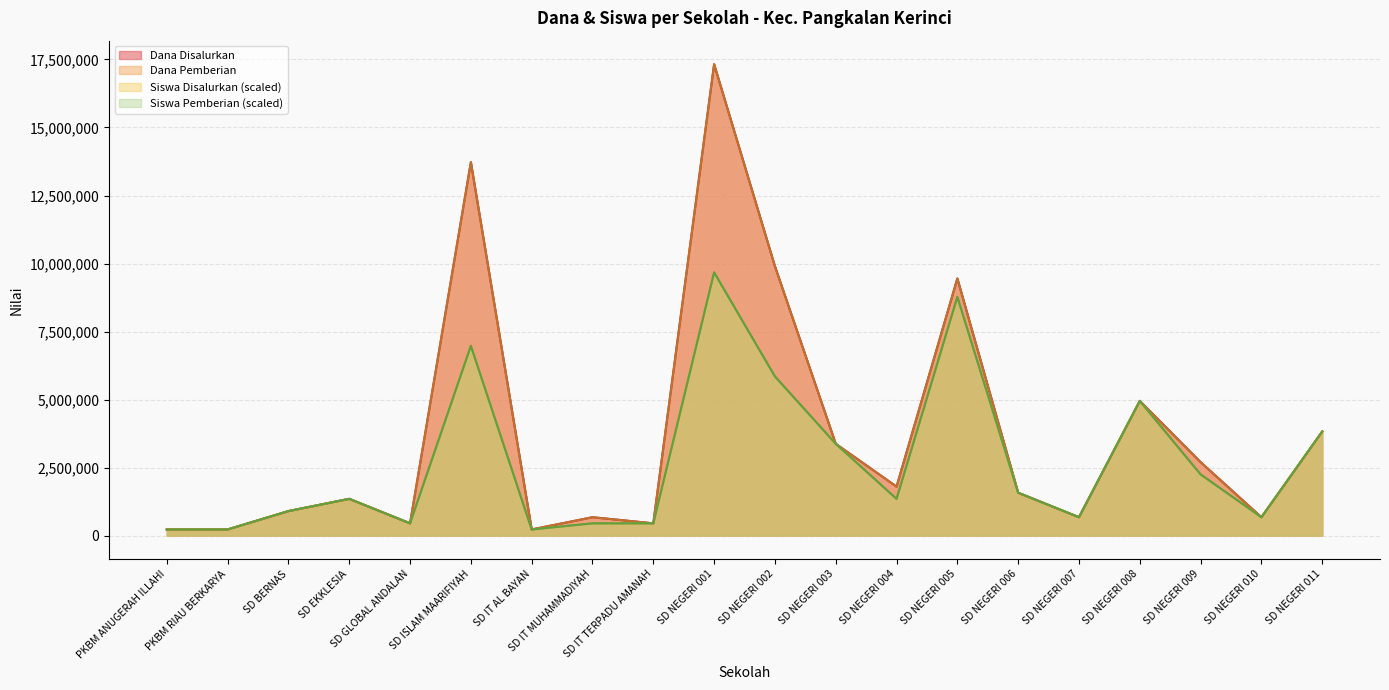

What is the greatest value displayed?

17325000